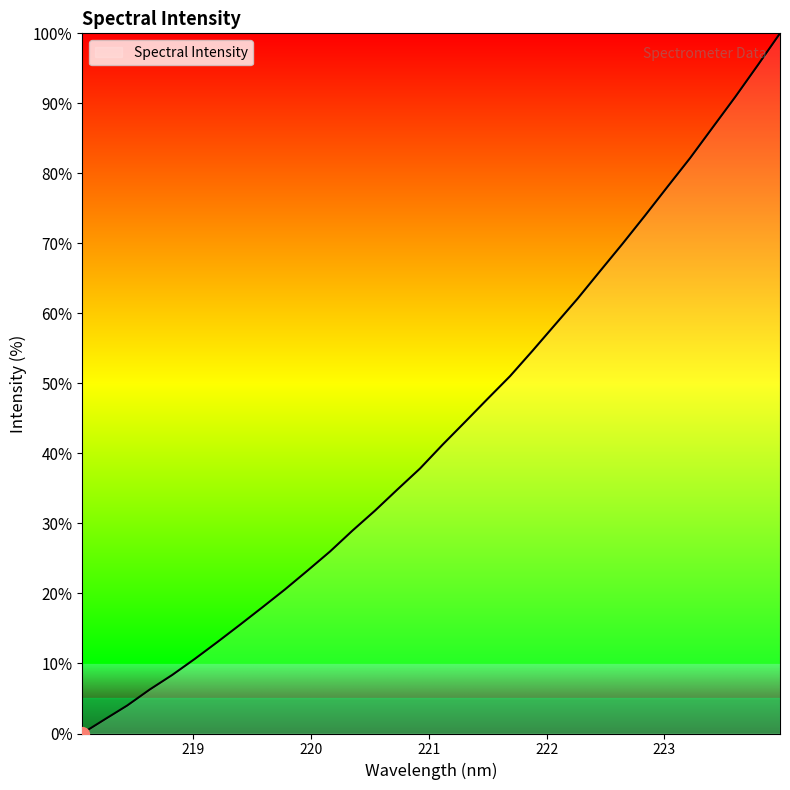

What is the greatest value displayed?

100.0